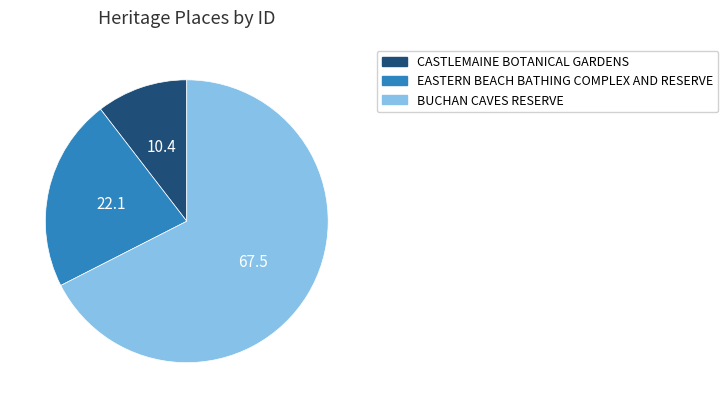

Which slice is the largest?

BUCHAN CAVES RESERVE